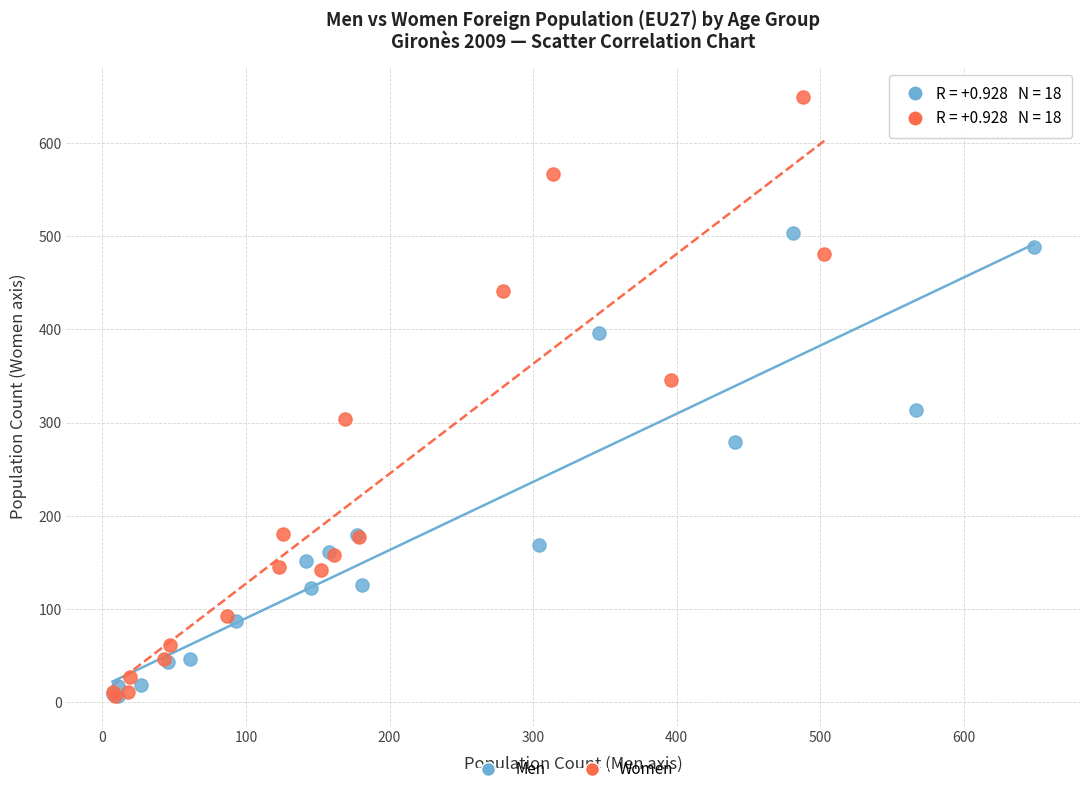

Which series has the widest spread of Y values?

Women